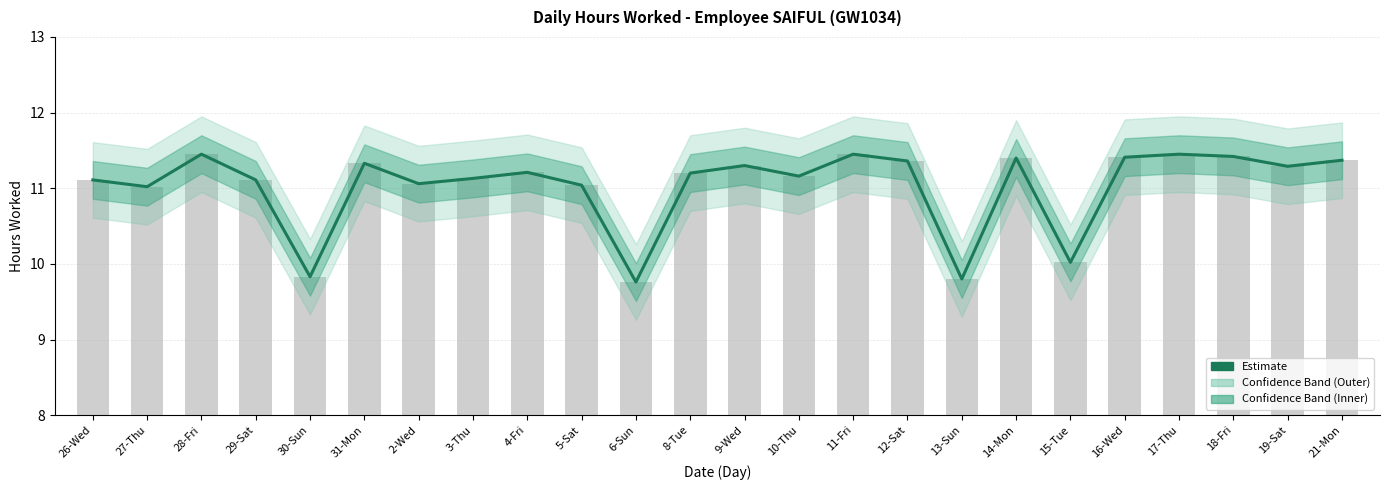

How many values are below 11?

4